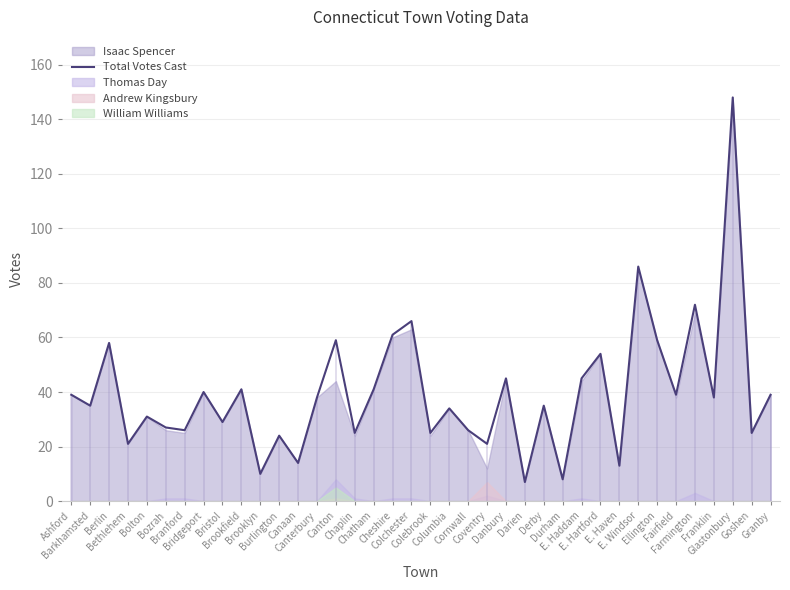

True or false: the data shows 38 at Canterbury.

True